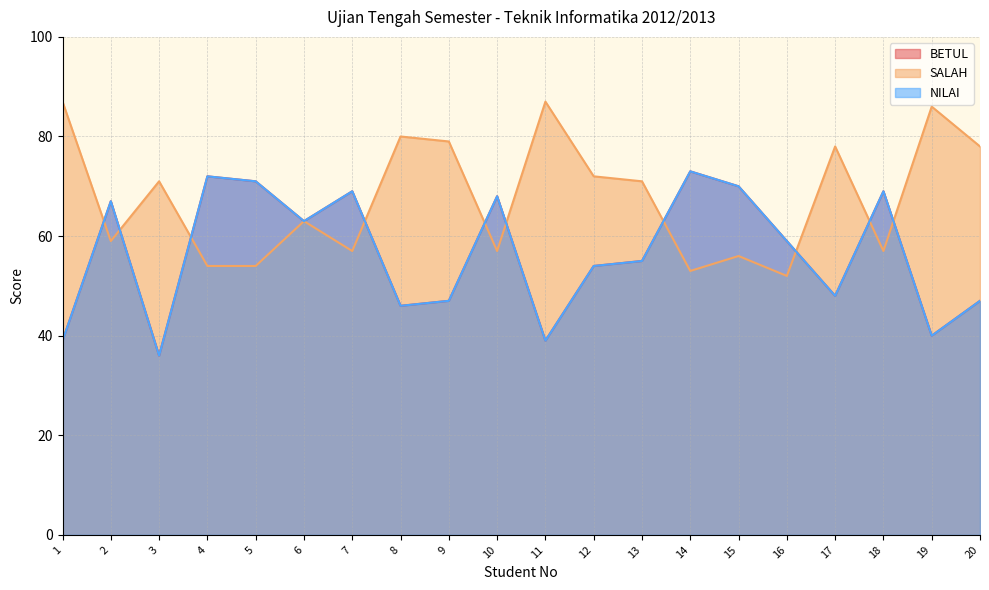

At which category does SALAH reach its first local peak?

3